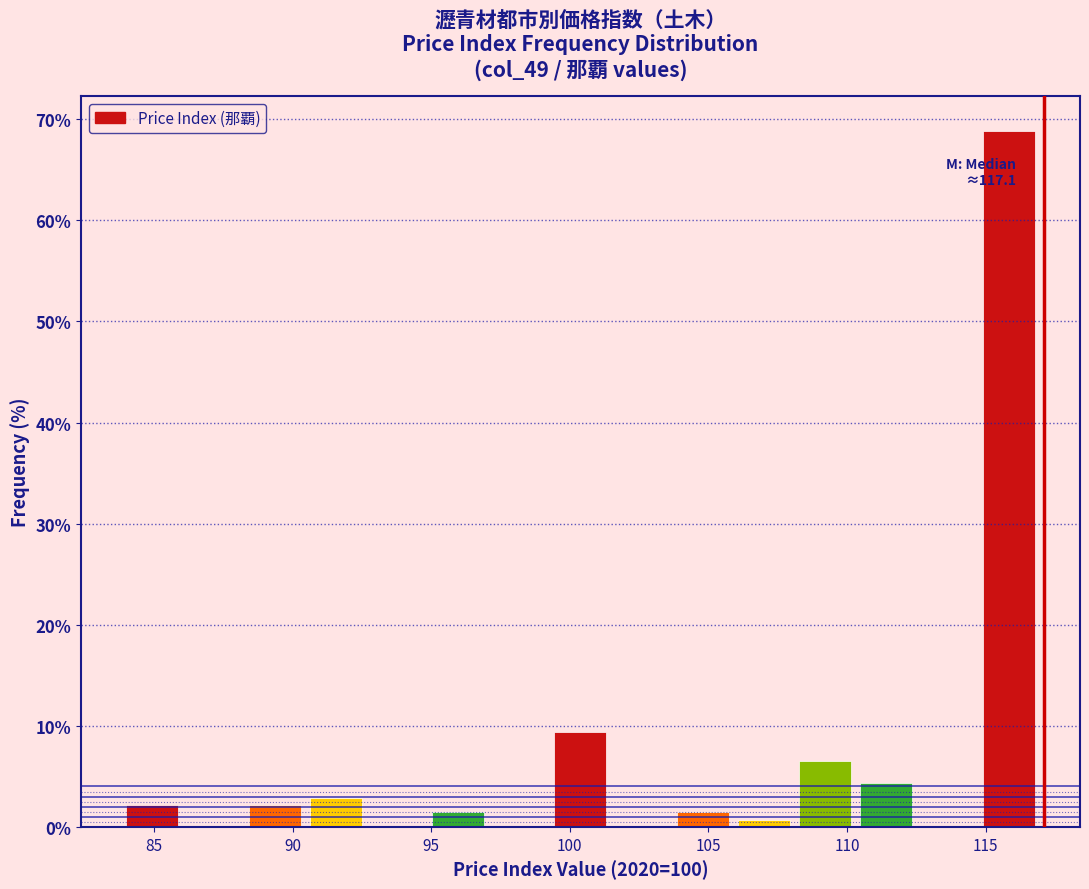

Over which range of the x-axis is the bar tallest?

115.0 to 117.0